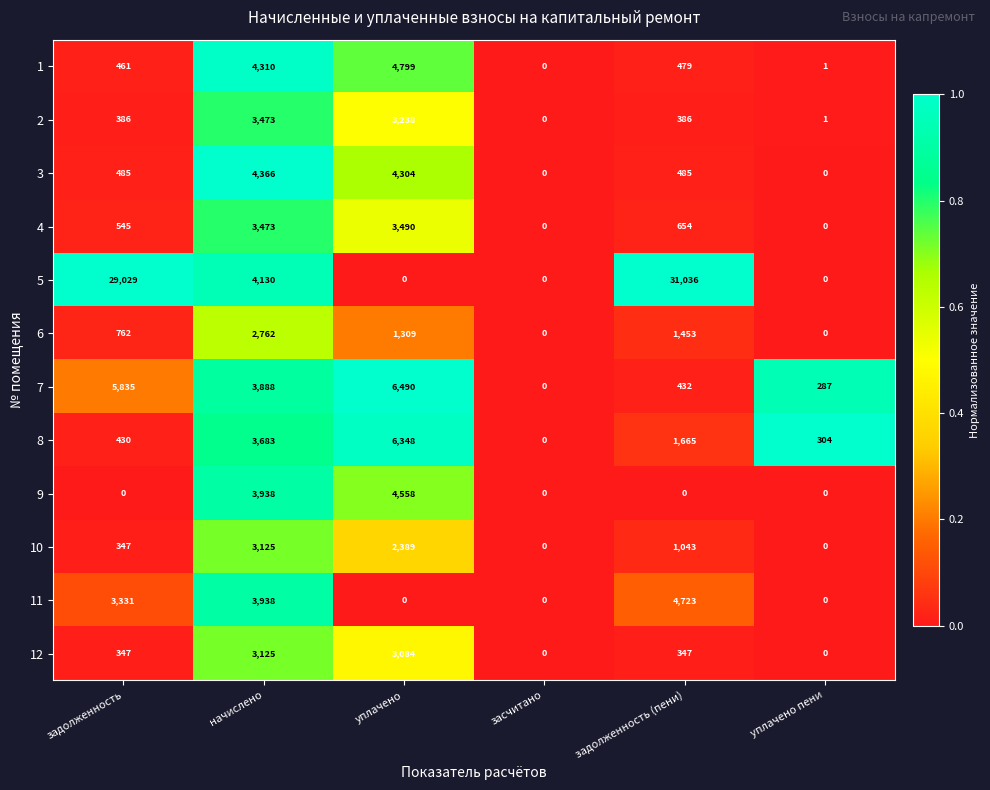

The value of 2 at засчитано is 0. True or false?

True